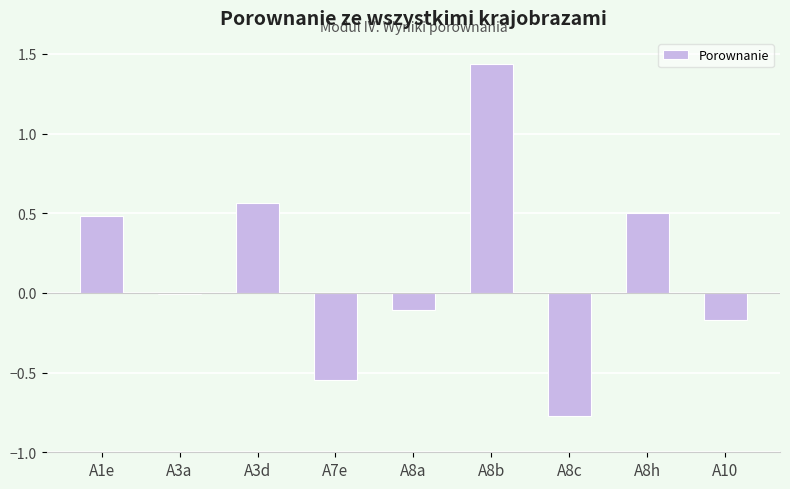

How many categories are shown in the chart?

9